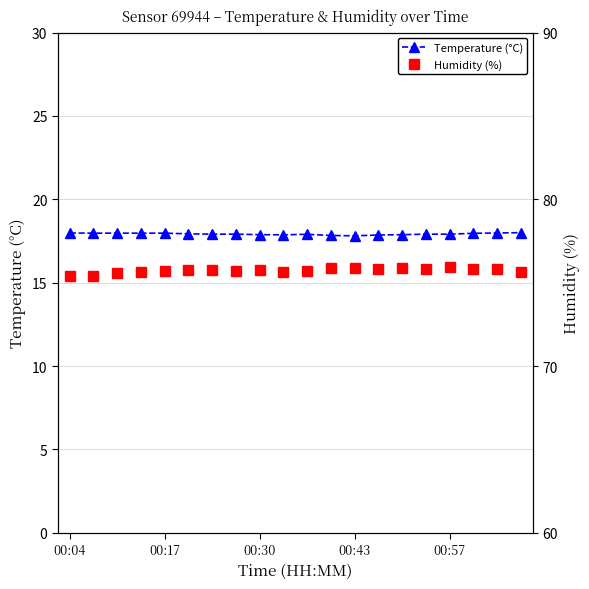

At how many categories does at least one series exceed 33?

20